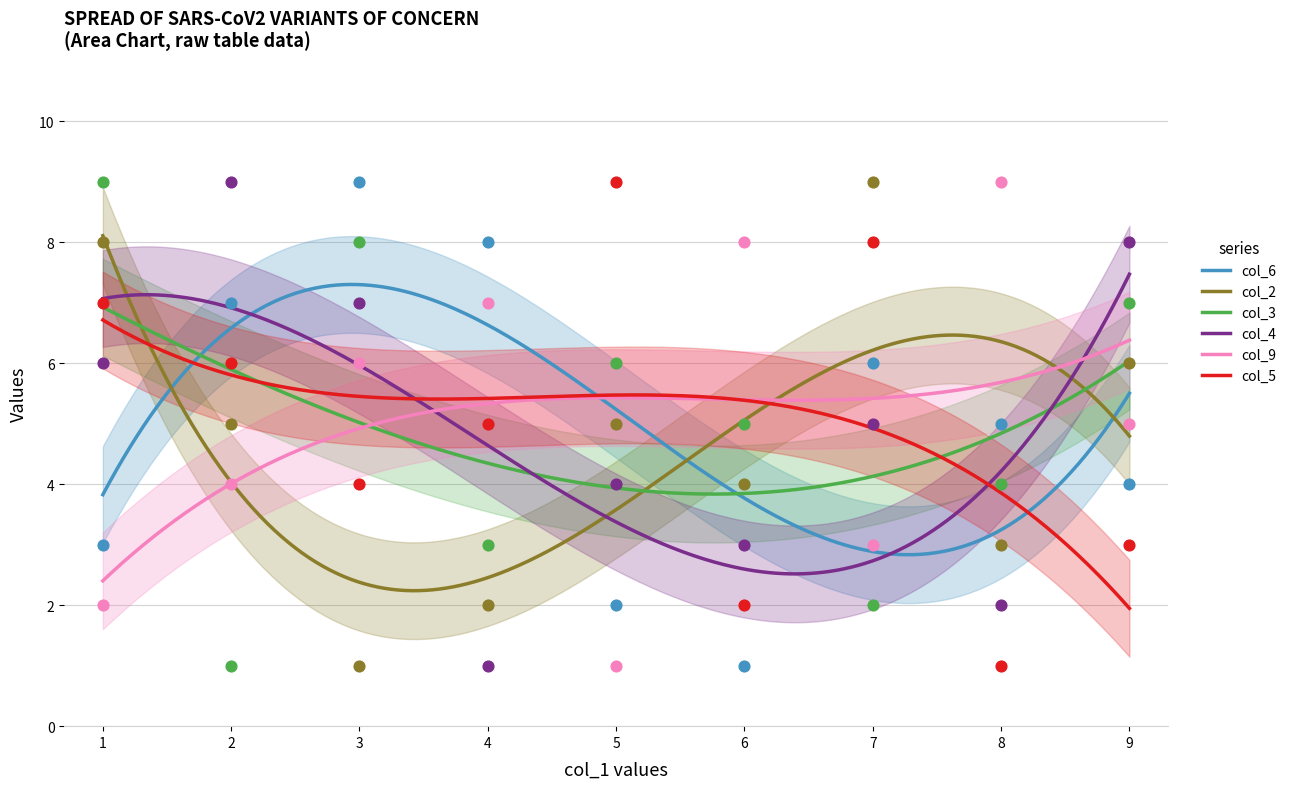

Which series reaches the maximum Y coordinate?

col_6